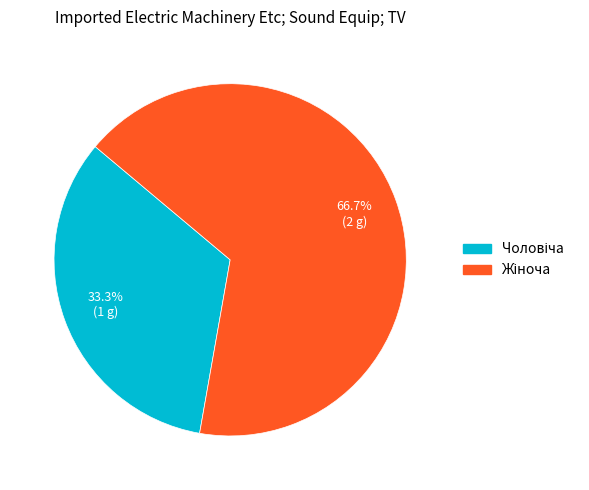

Does any single category account for the majority?

Yes